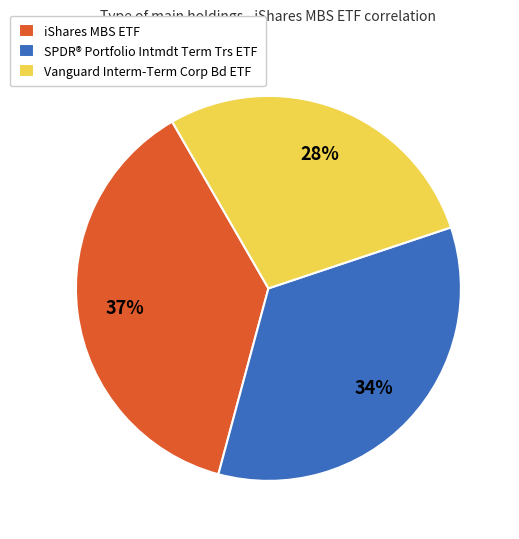

What percentage is the Vanguard Interm-Term Corp Bd ETF slice, to the nearest percent?

28%